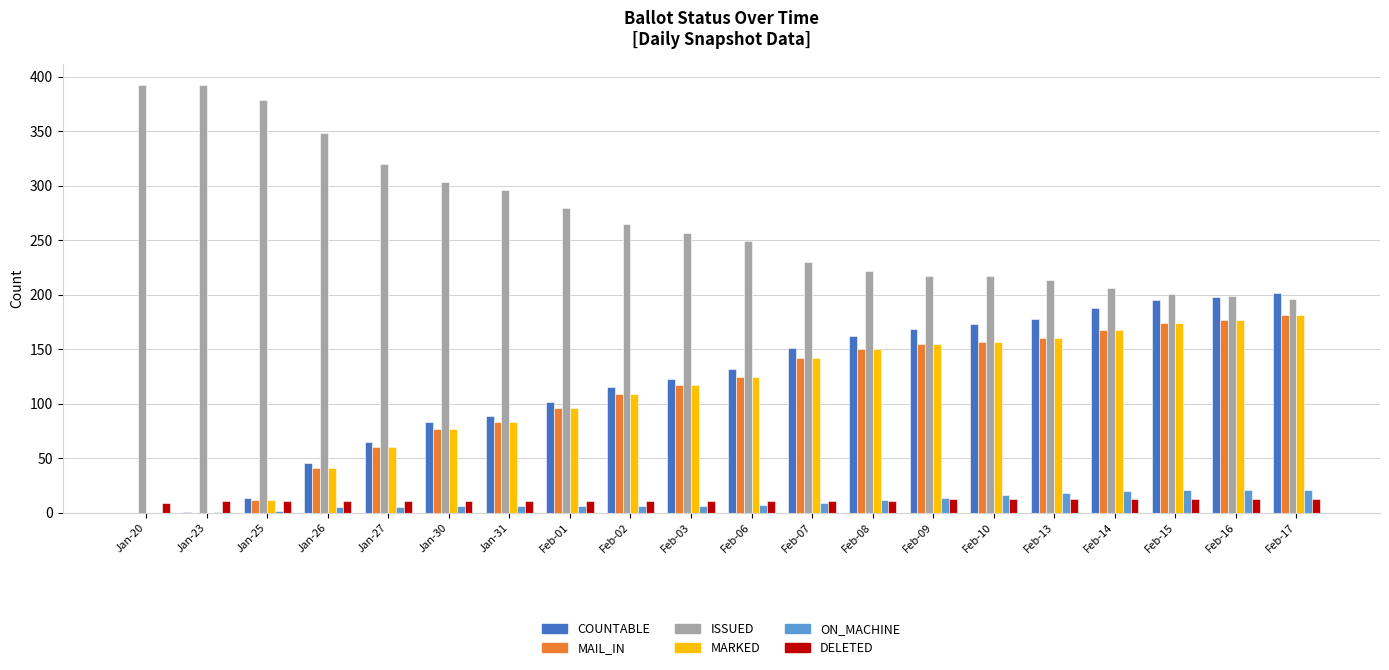

Which series has the largest total across all categories?

ISSUED